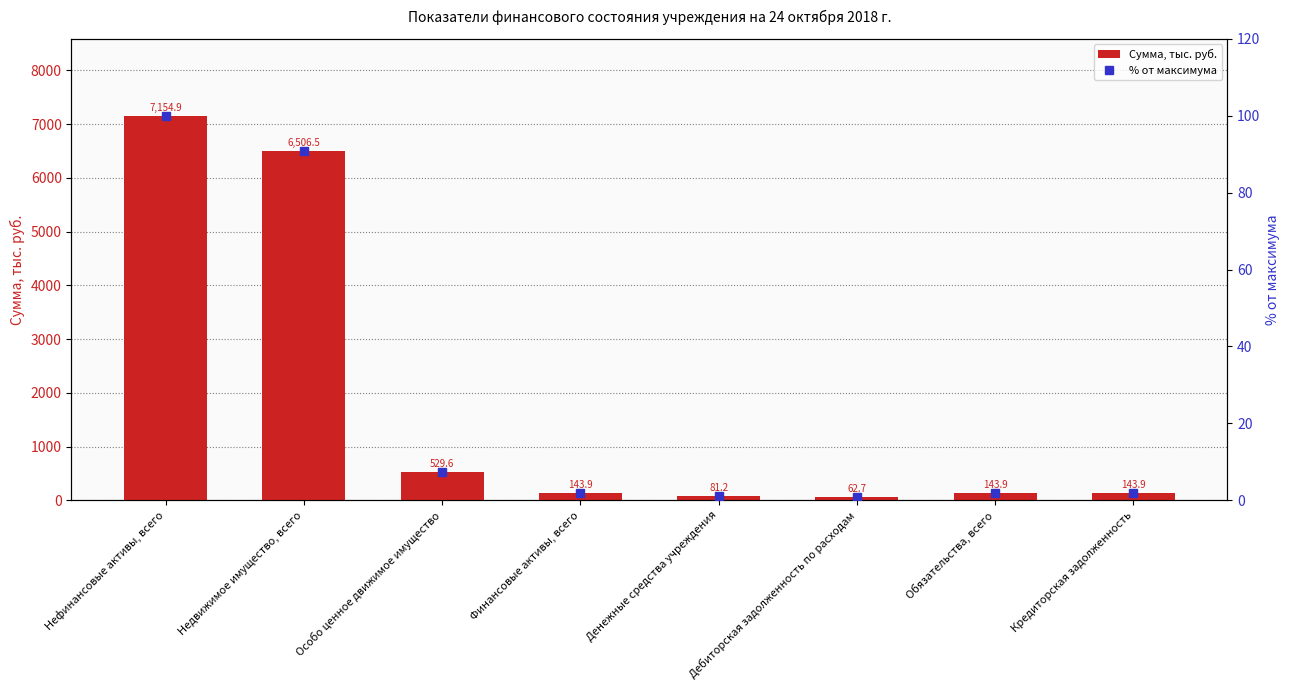

Reading left to right, what are all the values shown in this chart?

Сумма, тыс. руб.: Нефинансовые активы, всего=7154.9	Недвижимое имущество, всего=6506.5	Особо ценное движимое имущество=529.6	Финансовые активы, всего=143.9	Денежные средства учреждения=81.2	Дебиторская задолженность по расходам=62.7	Обязательства, всего=143.9	Кредиторская задолженность=143.9
% от максимума: Нефинансовые активы, всего=100.0	Недвижимое имущество, всего=90.9	Особо ценное движимое имущество=7.4	Финансовые активы, всего=2.0	Денежные средства учреждения=1.1	Дебиторская задолженность по расходам=0.9	Обязательства, всего=2.0	Кредиторская задолженность=2.0